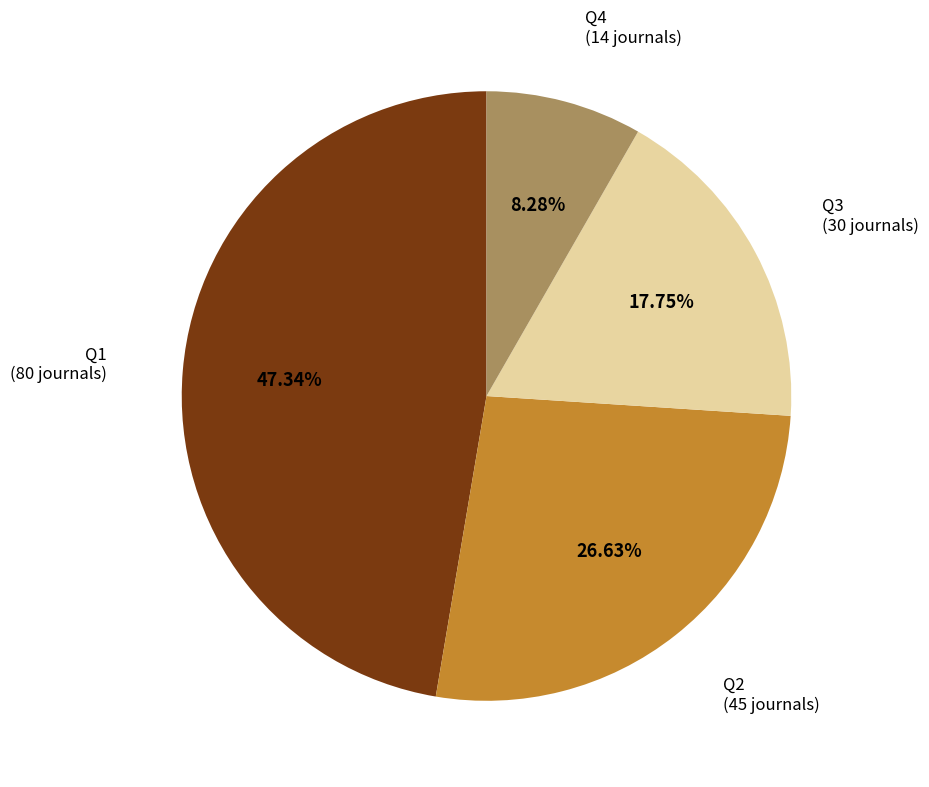

Rank the categories by value from highest to lowest.

Q1, Q2, Q3, Q4